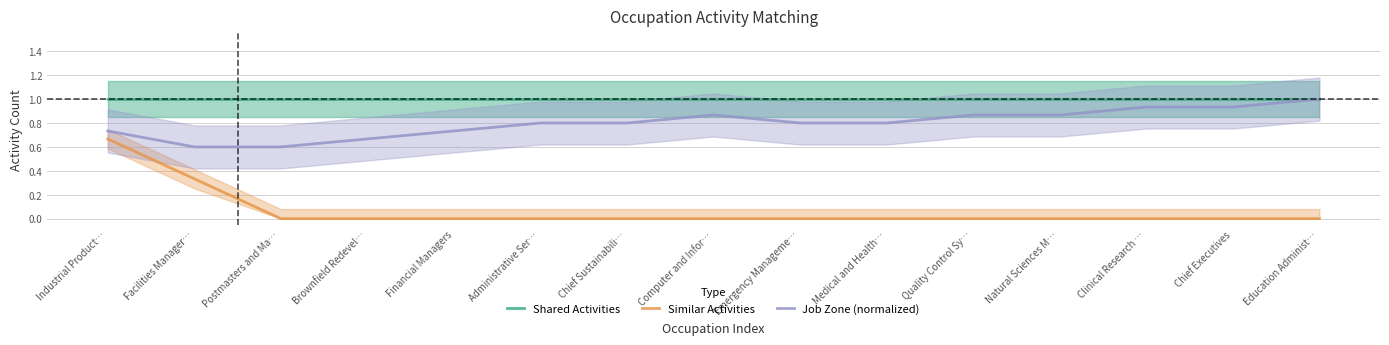

Which series has the largest total across all categories?

Shared Activities